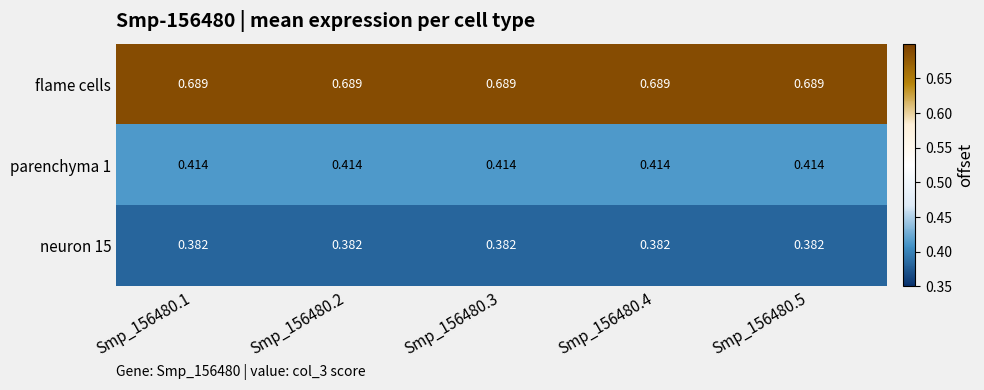

Is the value of neuron 15 at Smp_156480.2 greater than the value of flame cells at Smp_156480.1?

No